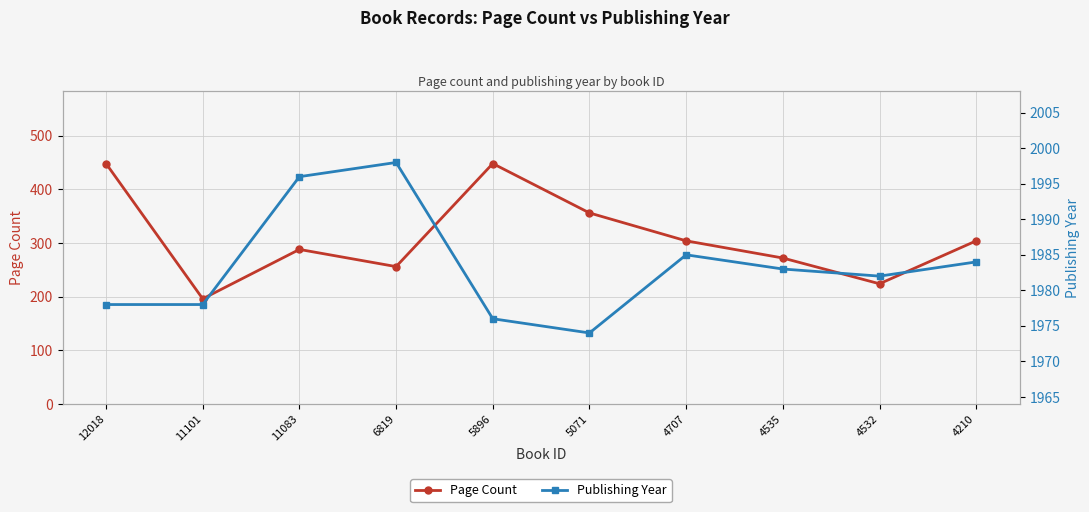

What is the sum of the Publishing Year values at 5896 and 6819?

3974